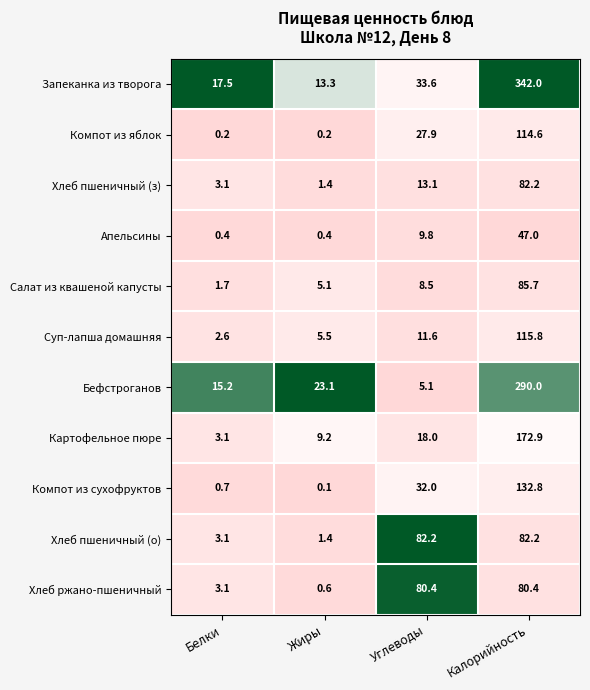

What is the total value across all series at Углеводы?

322.2